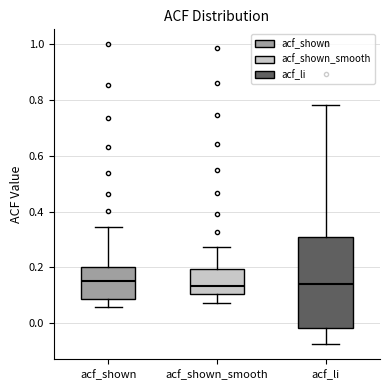

Reading left to right, read every box against the y-axis: the position of its median line, the range the box covers, and the ends of its whiskers. The values are not printed on the chart, so give them approximately, as read against the axis.

acf_shown: median 0.16, box 0.08 to 0.20, whiskers 0.06 to 0.34
acf_shown_smooth: median 0.14, box 0.10 to 0.20, whiskers 0.08 to 0.28
acf_li: median 0.14, box -0.02 to 0.30, whiskers -0.08 to 0.78